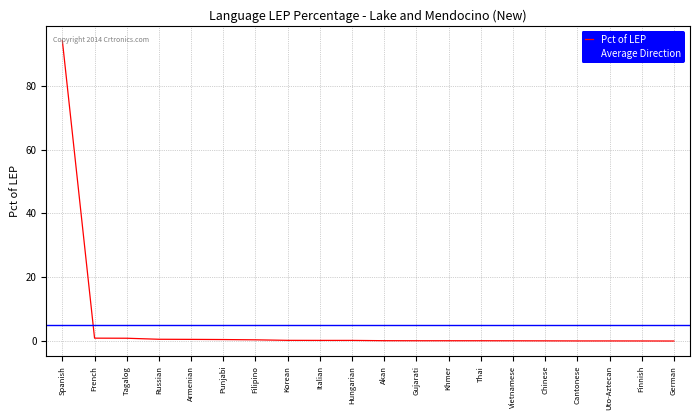

Where is the data nearest to the value 47?

French